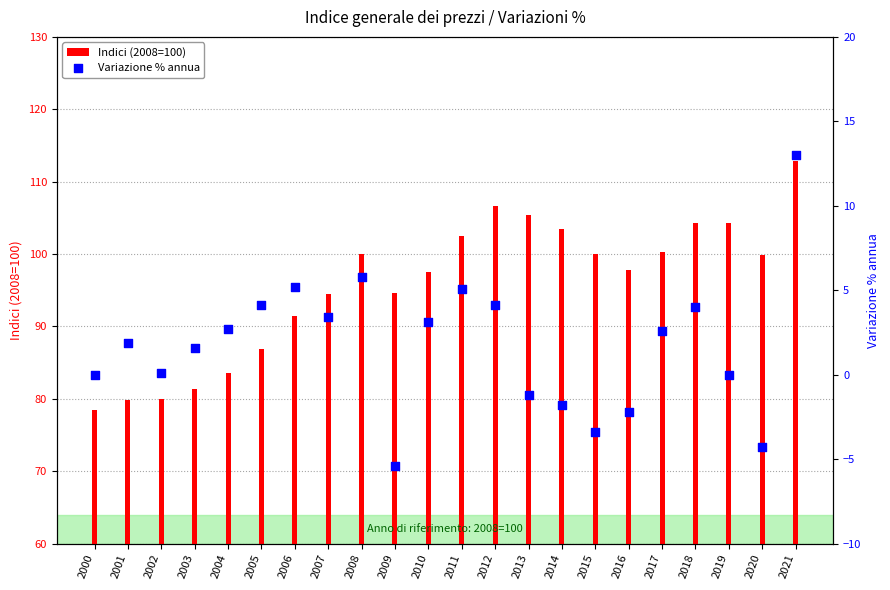

What are all the series names shown in the legend?

Indici (2008=100), Variazione % annua